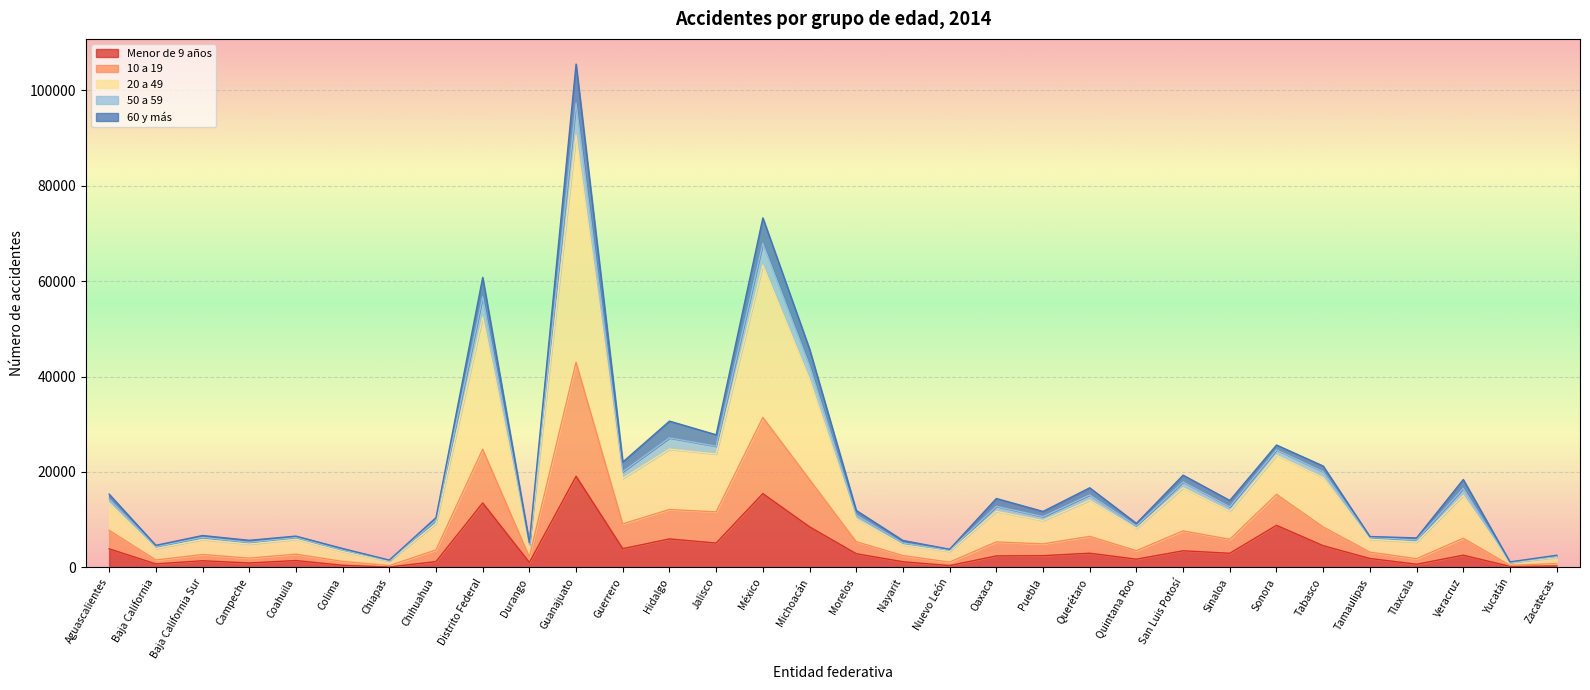

Is it true that Menor de 9 años equals 2964 at Sinaloa?

True